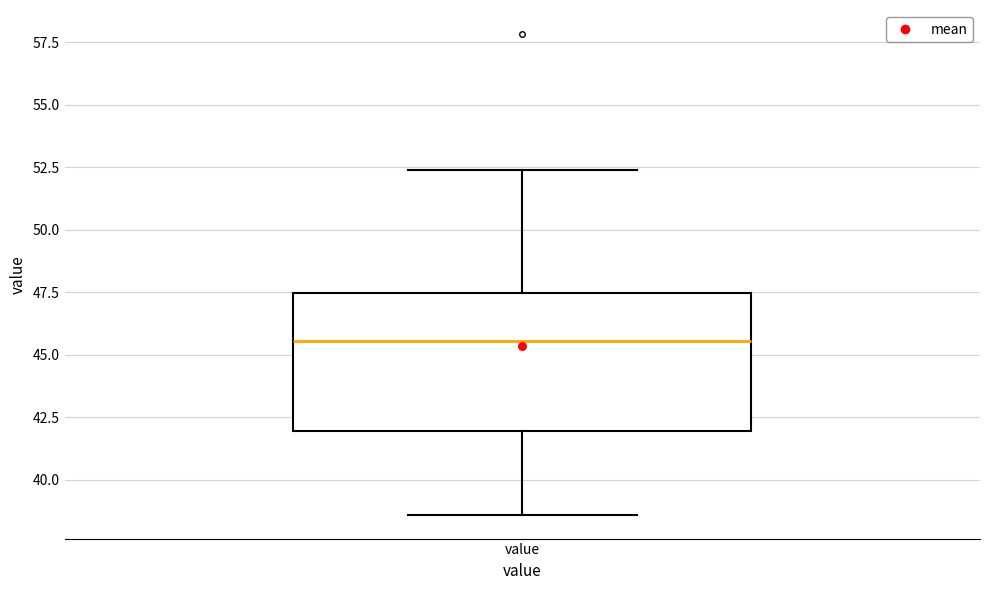

Read this box plot against the y-axis: the position of the median line, the range covered by the box, and the ends of both whiskers. The values are not printed on the chart, so give them approximately, as read against the axis.

median 45.5, box 42.0 to 47.5, whiskers 38.5 to 52.5